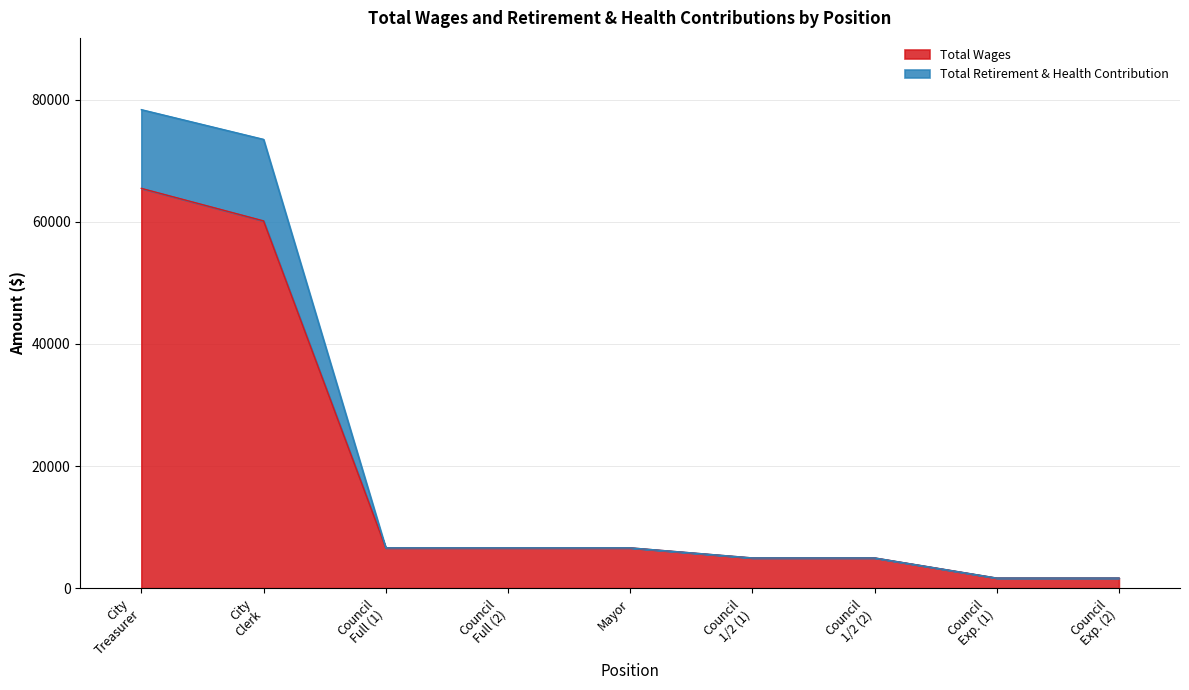

At which label does Total Wages reach its peak?

City
Treasurer